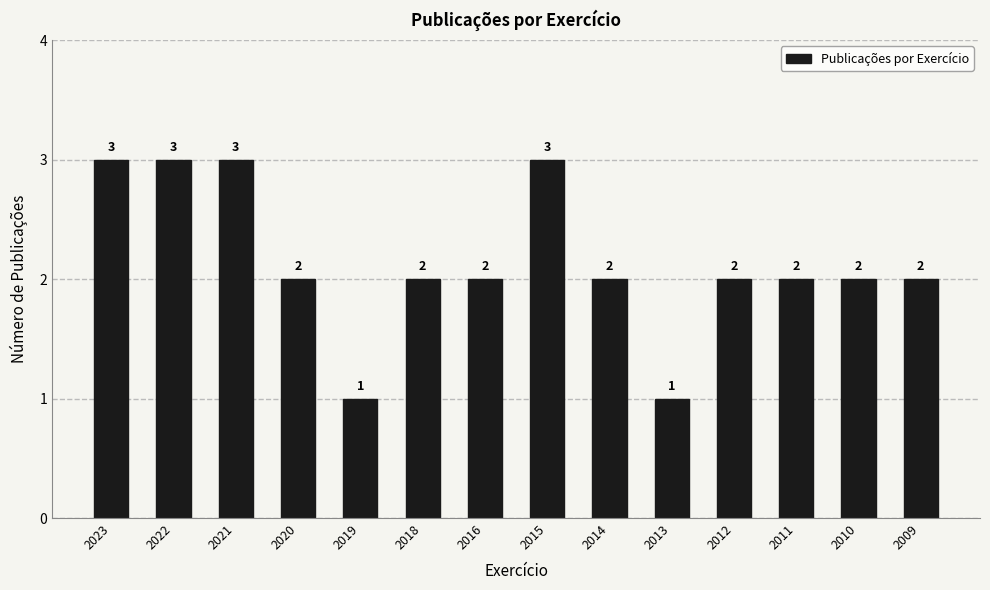

Where does the data first go above 2?

2023